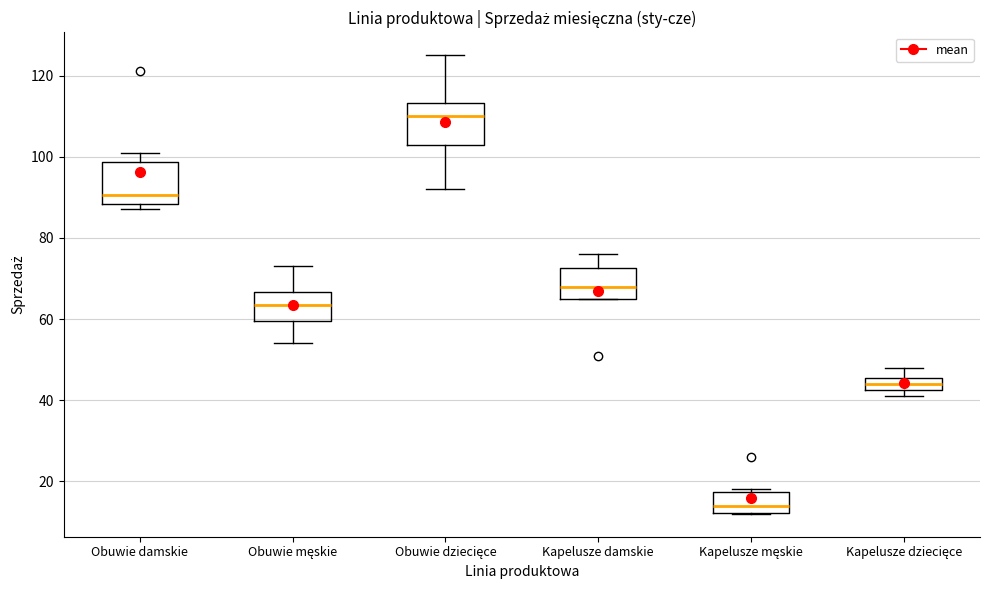

Where does the upper whisker of the box for Kapelusze dziecięce end on the y-axis? The values are not printed on the chart, so give them approximately, as read against the axis.

48